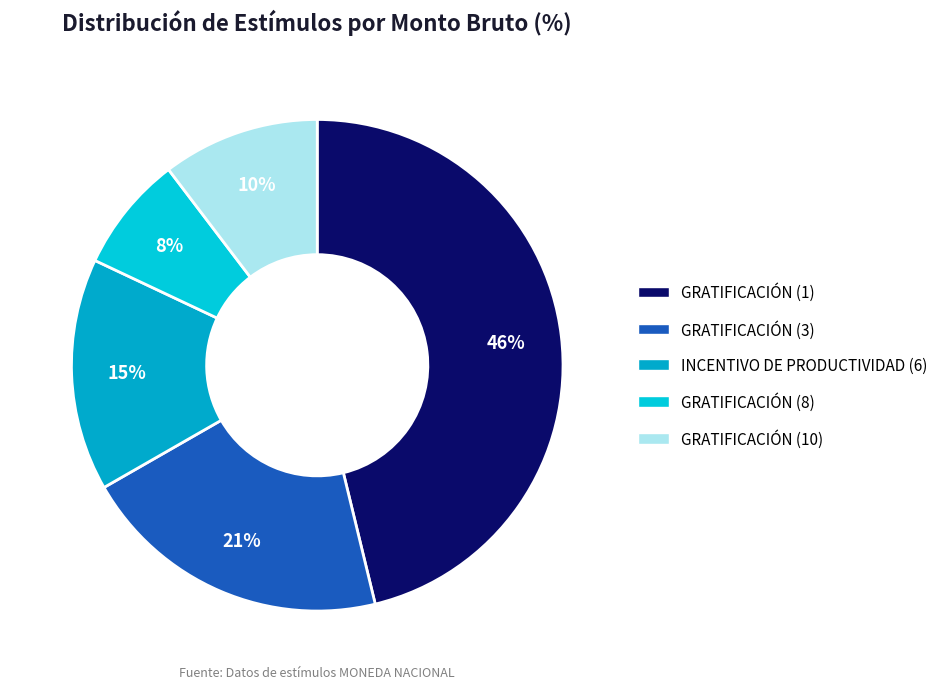

What percentage is the GRATIFICACIÓN (1) slice, to the nearest percent?

46%